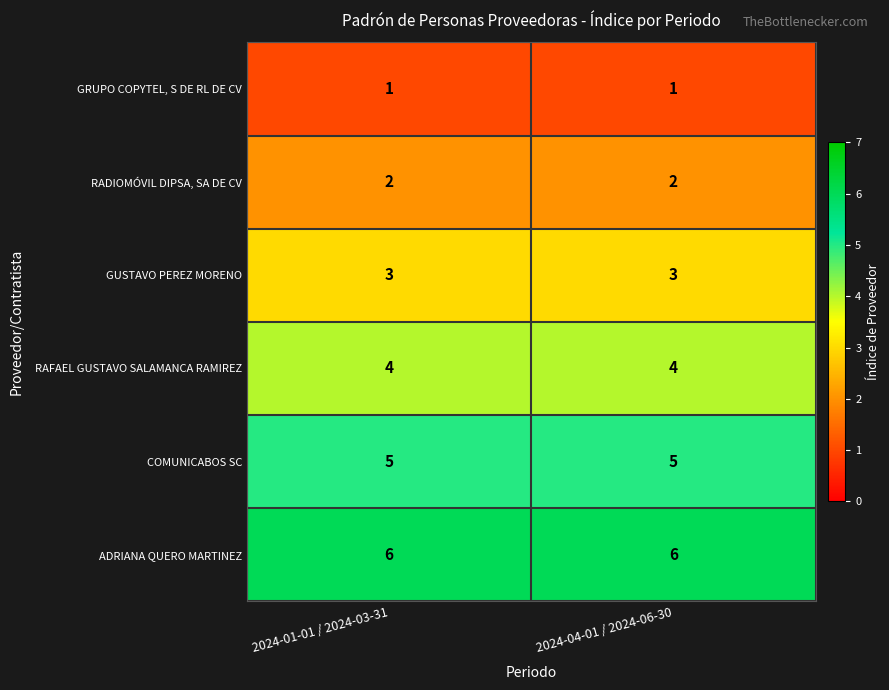

What is the maximum value shown in the chart?

6